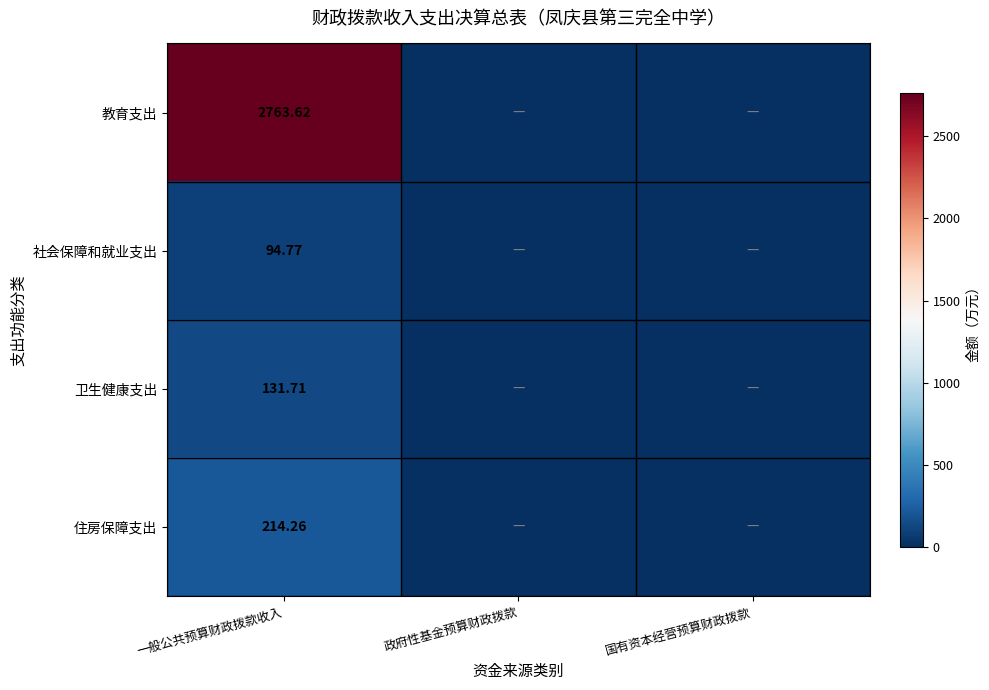

At 一般公共预算财政拨款收入, list the series in order from smallest to largest.

社会保障和就业支出, 卫生健康支出, 住房保障支出, 教育支出